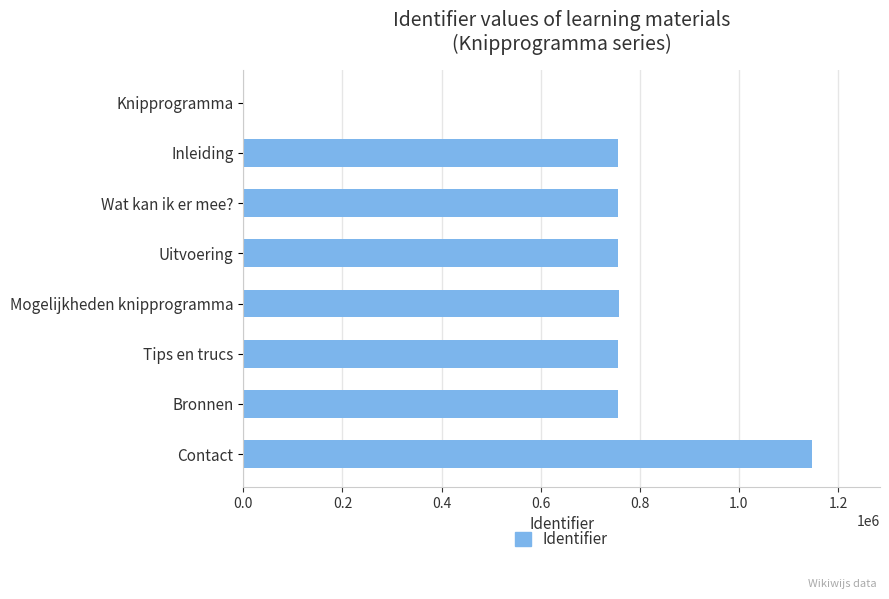

Which category has the highest value across all series?

Contact